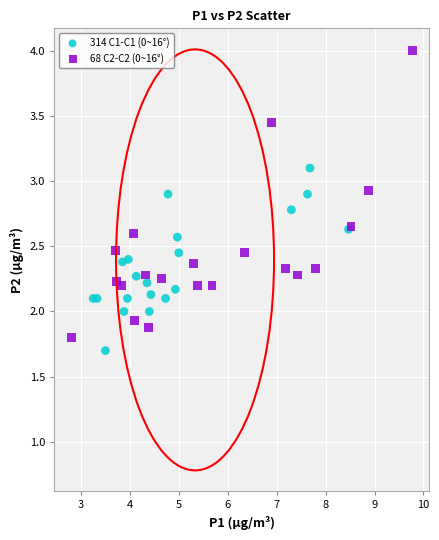

Which series has the widest spread of Y values?

68 C2-C2 (0~16°)